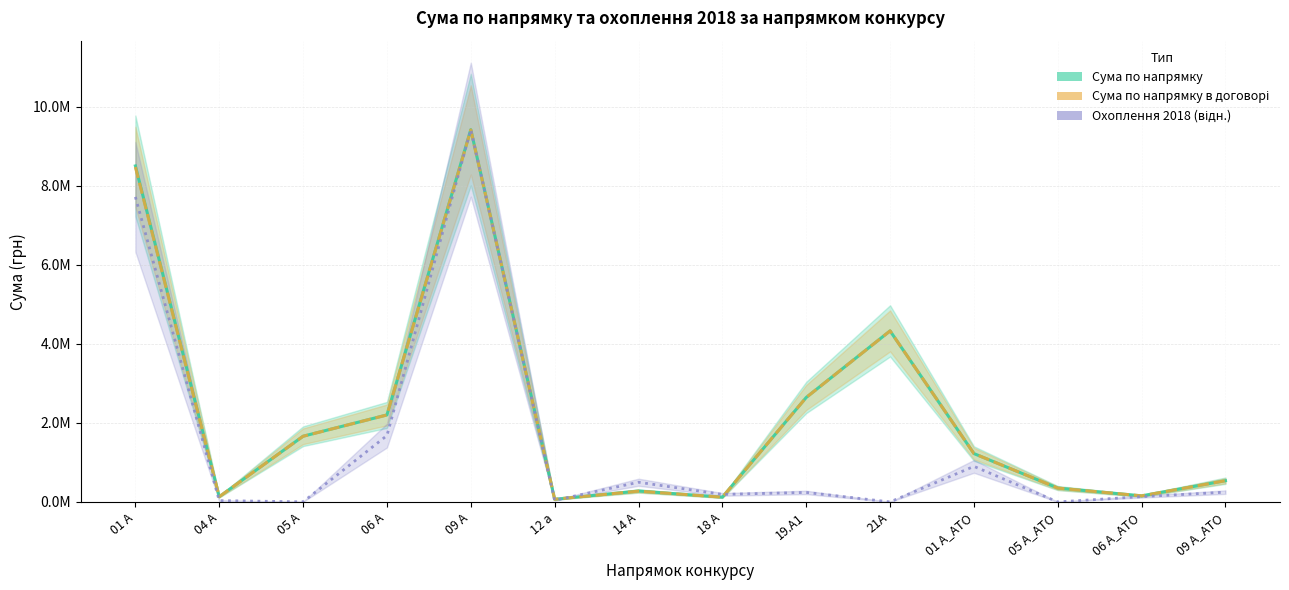

How many distinct data groups are displayed?

3